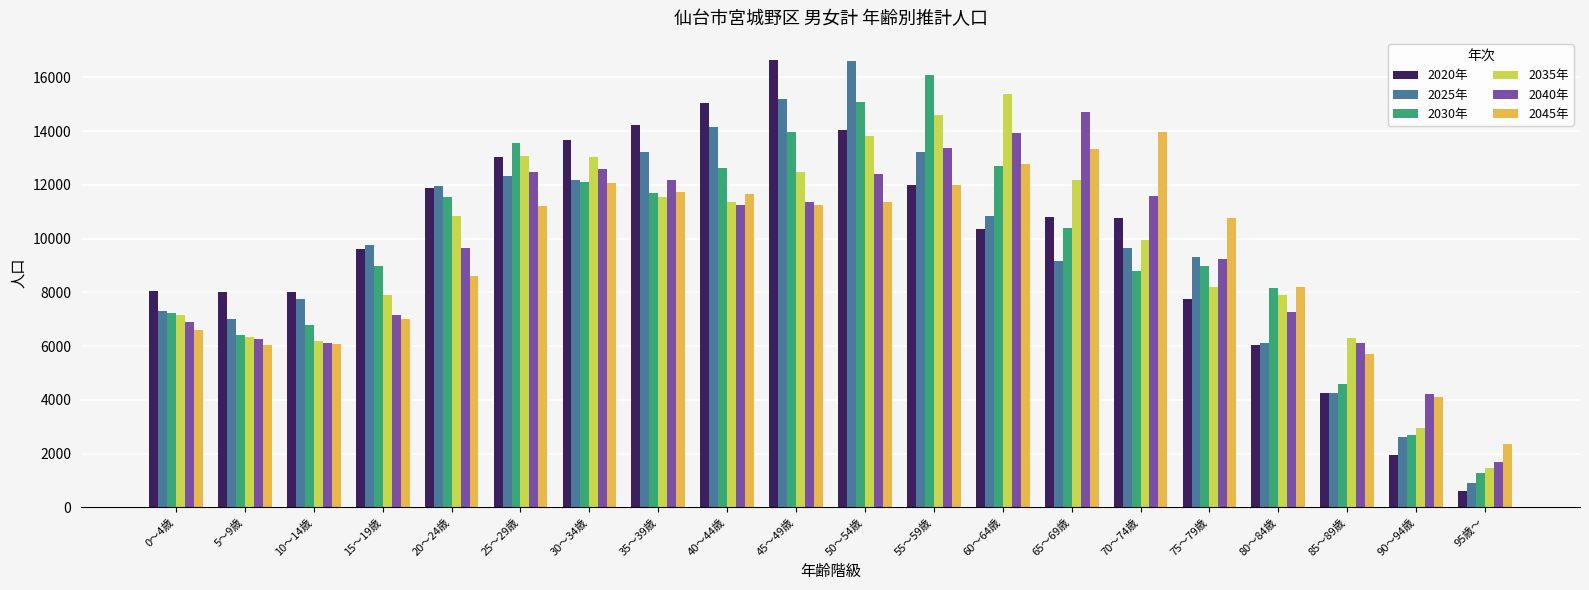

Count the number of data series in this chart.

6